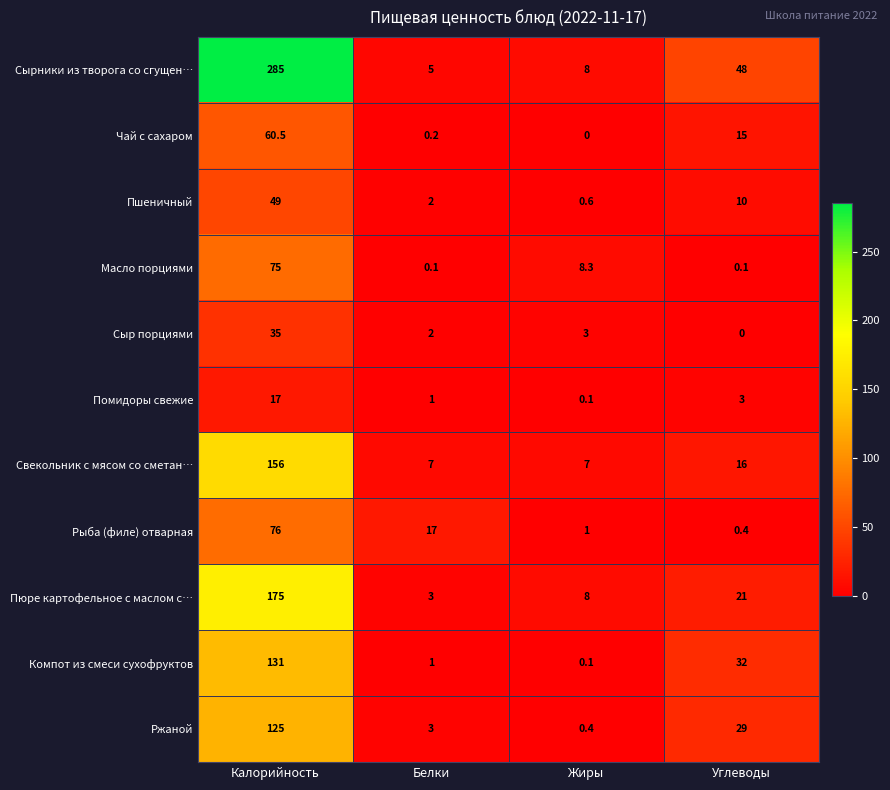

Which category has the highest value across all series?

Калорийность